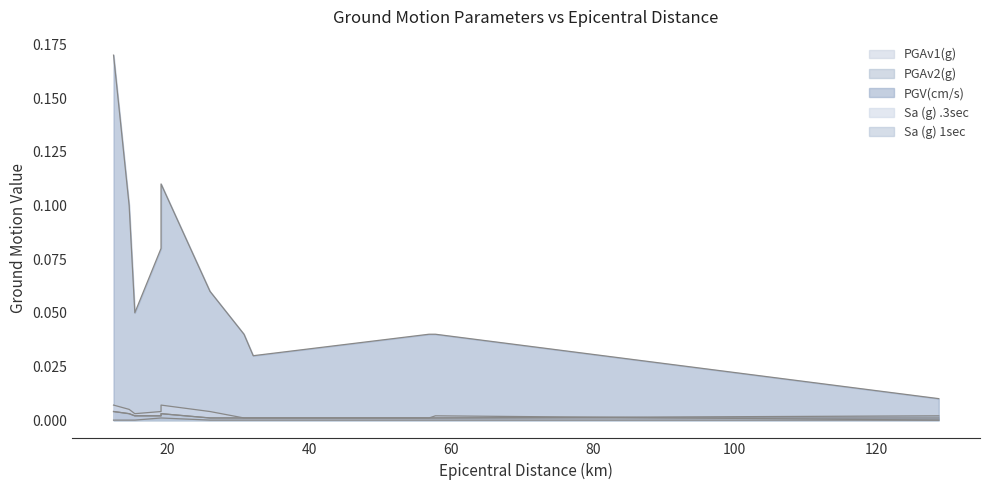

Is the value of Sa (g) .3sec at 12.4 greater than the value of PGAv2(g) at 19.1?

Yes